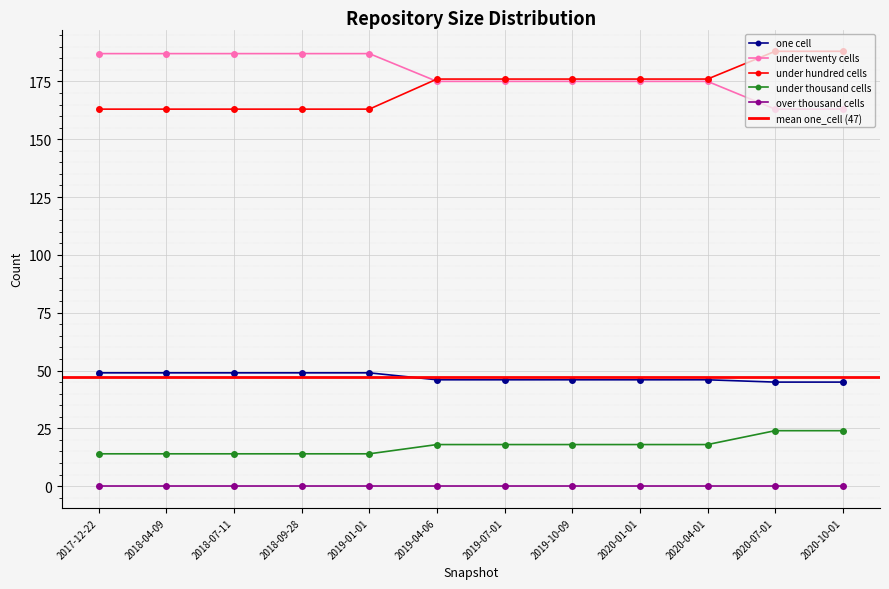

At which category is the sum across all series the highest?

2020-07-01